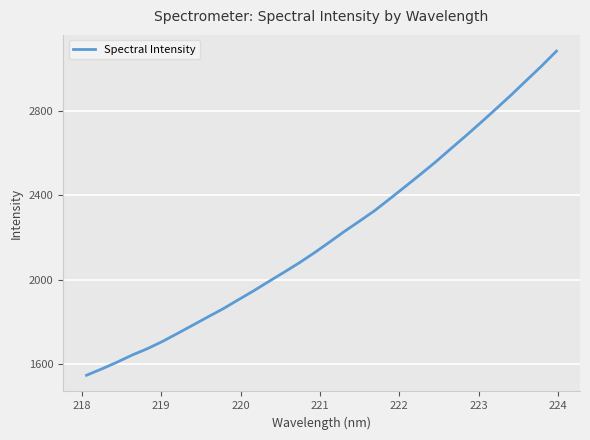

What is the smallest value displayed?

1546.8